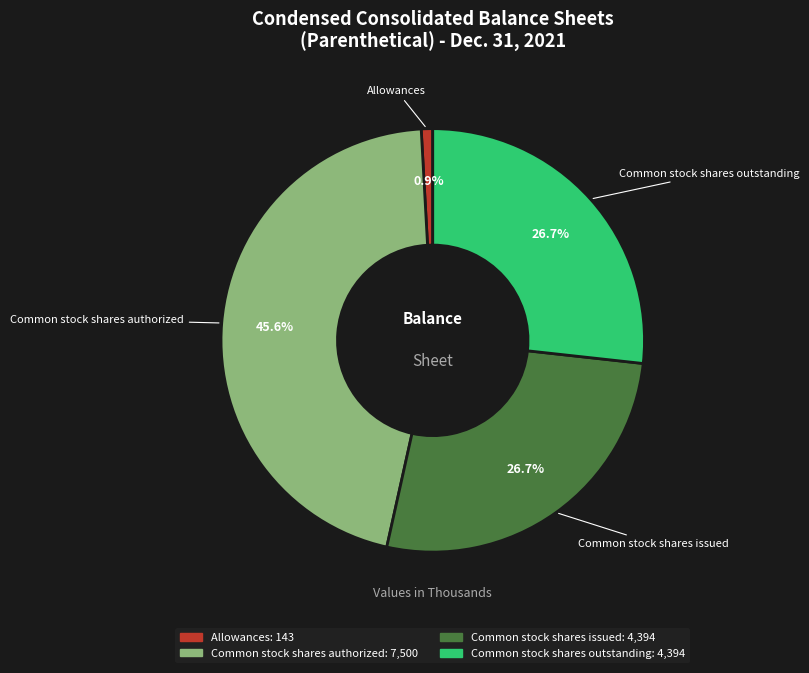

Which category has the smallest portion of the pie?

Allowances